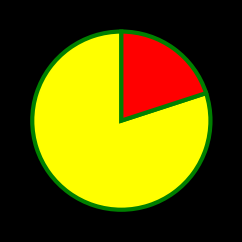

Is there any slice that represents more than half of the pie?

Yes